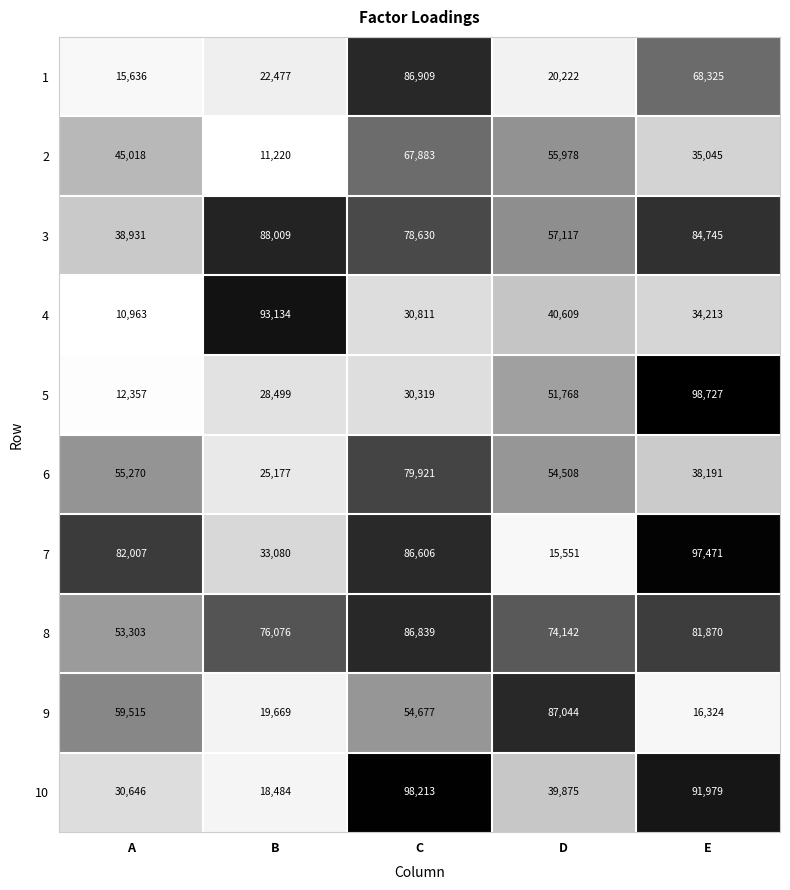

Which series has the widest spread of values?

5